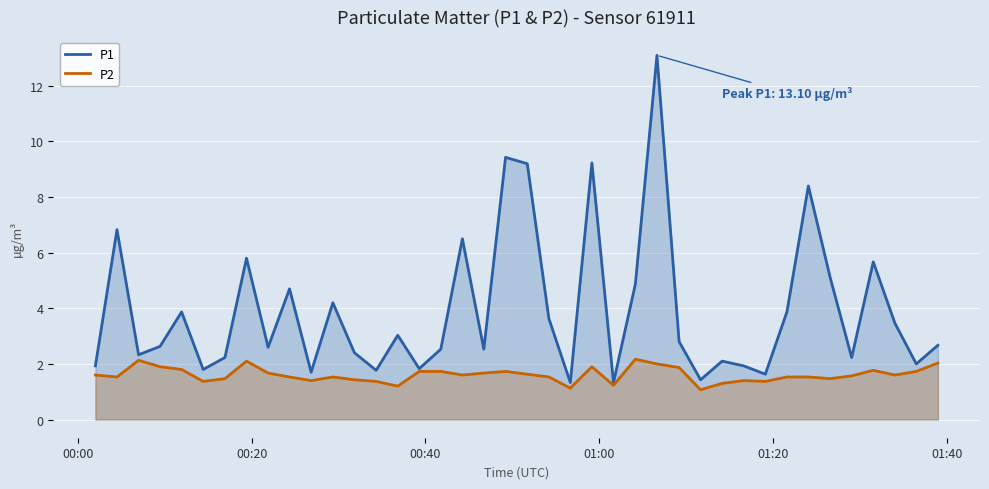

Rank the series by their maximum value, from lowest to highest.

P2, P1